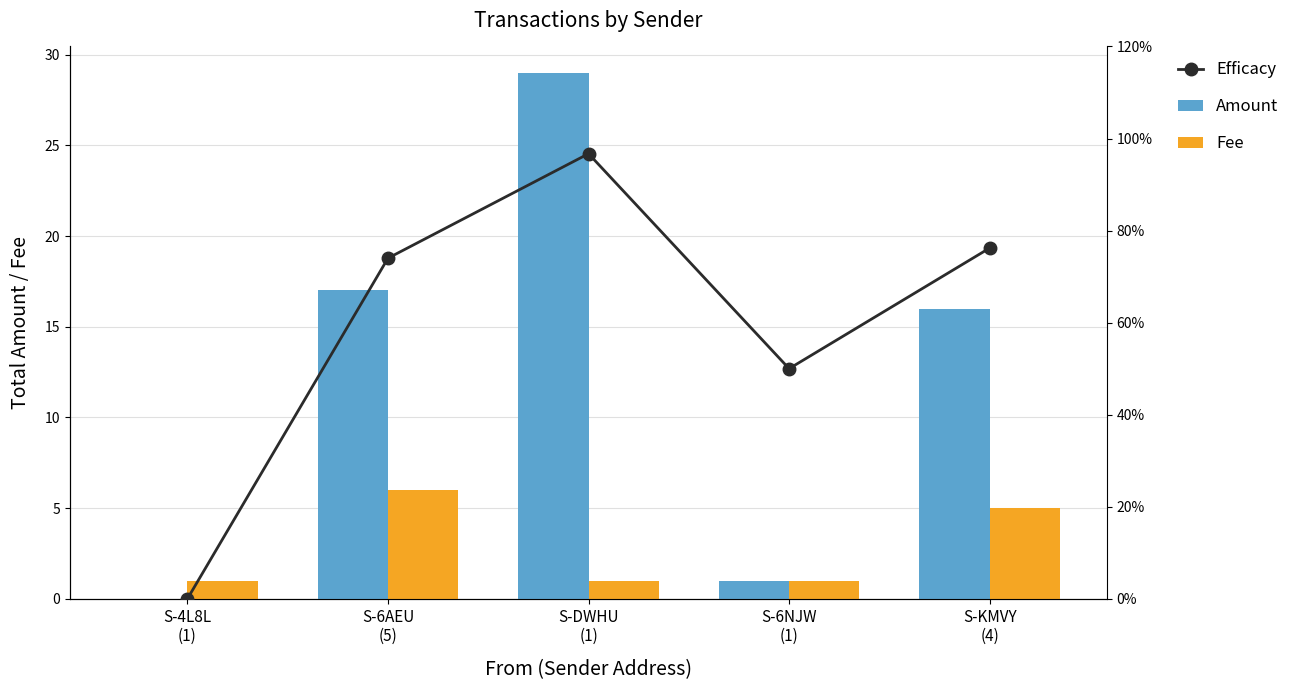

What is the approximate value of Efficacy at S-DWHU
(1)?

96.7